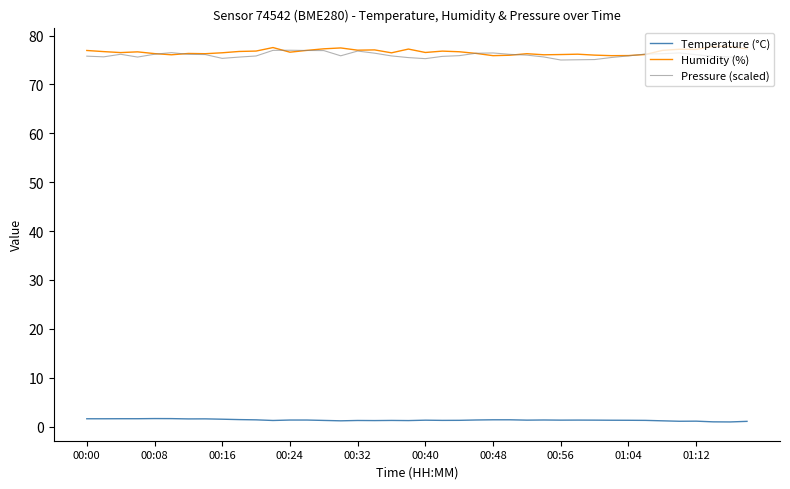

What is the maximum value for Humidity (%)?

77.8